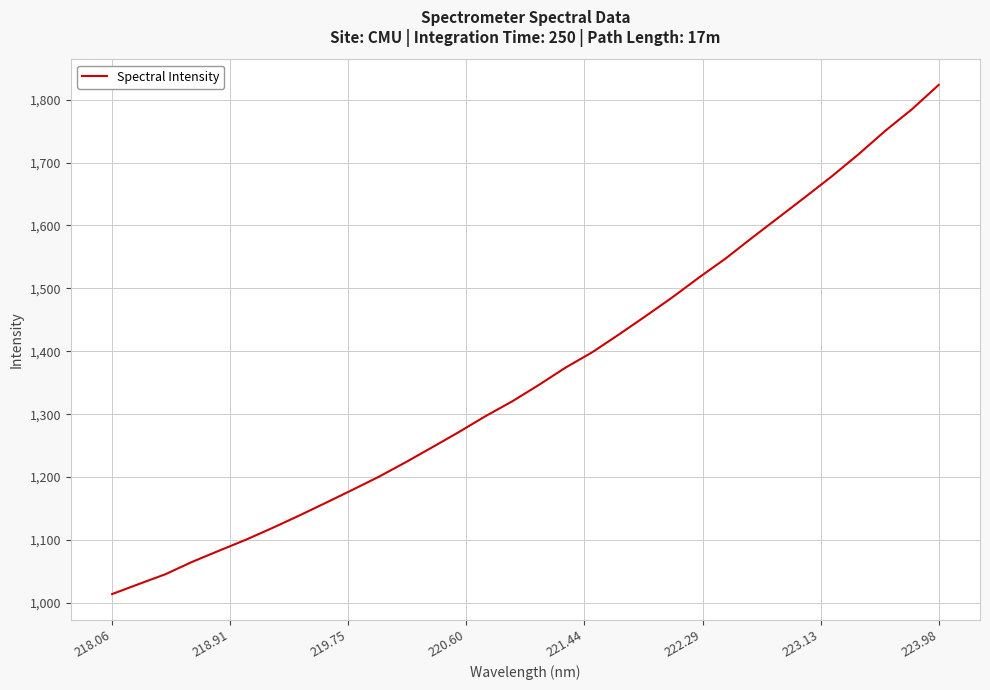

What is the difference between the maximum and minimum values?

809.3